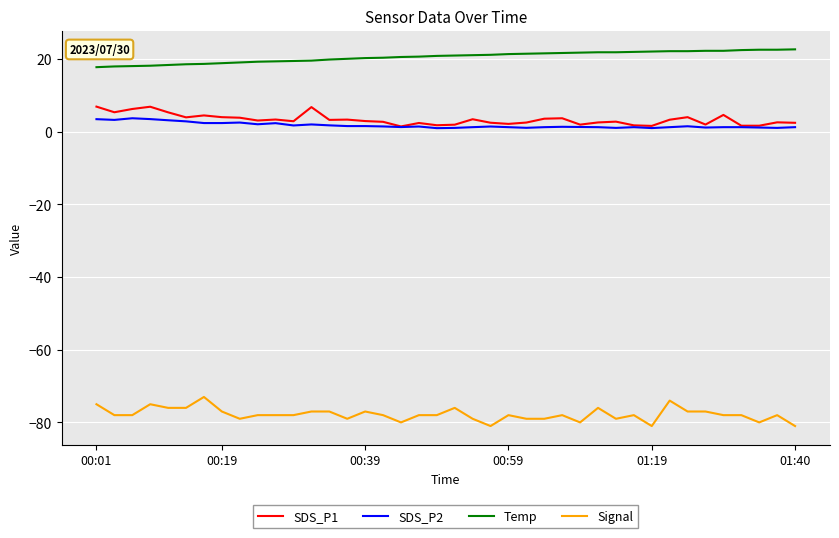

True or false: Temp and SDS_P1 intersect in this chart.

False